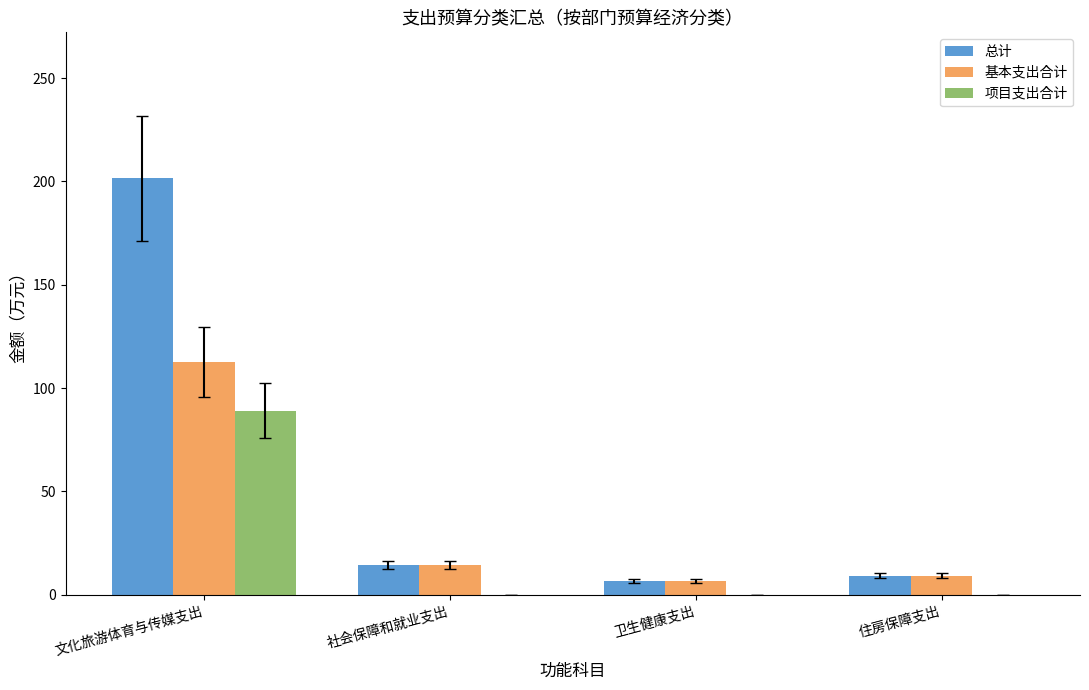

At which label is 总计 closest to 104?

社会保障和就业支出